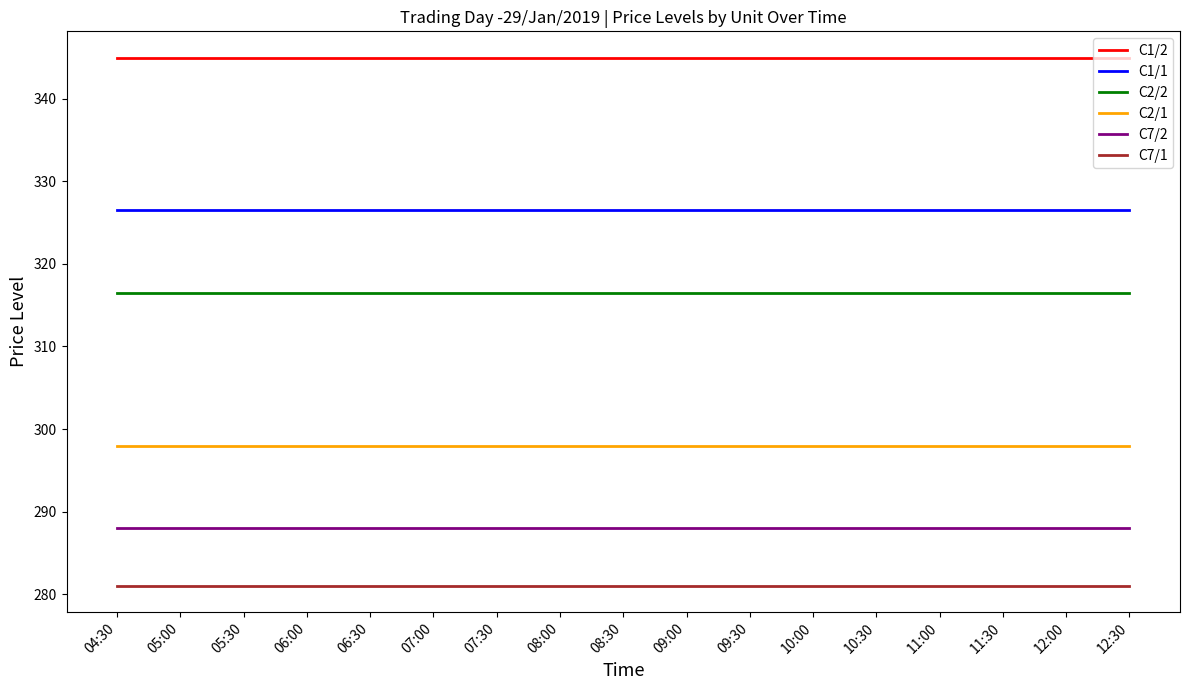

What is the sum of the C2/1 values at 06:30 and 05:00?

596.0